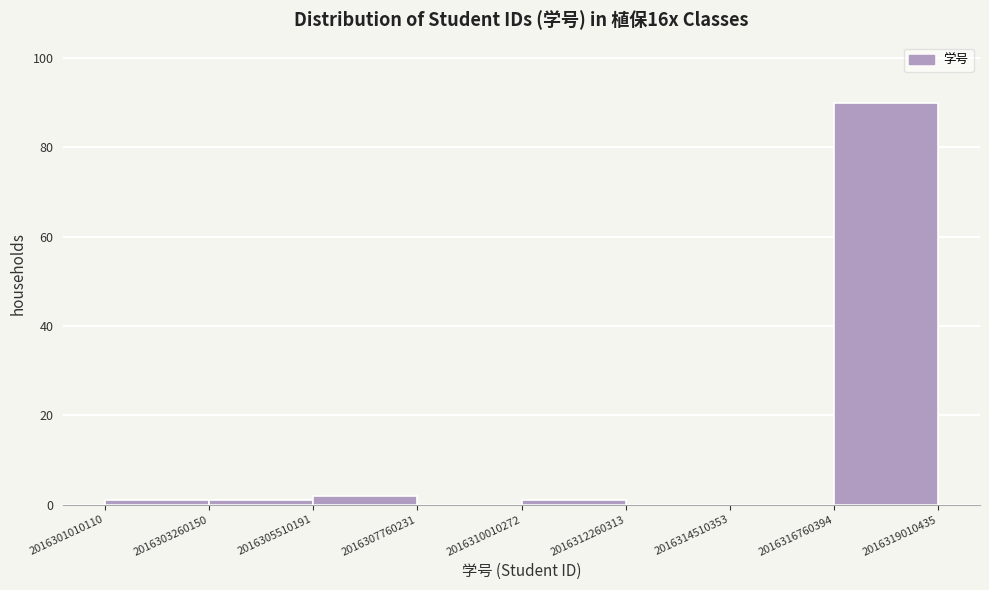

Reading left to right, list every bar in this chart as the range it spans on the x-axis followed by its height. The values are not printed on the chart, so give them approximately, as read against the axis.

2016301010110 to 2016303260150: under 2
2016303260150 to 2016305510191: under 2
2016305510191 to 2016307760231: 2
2016307760231 to 2016310010272: 0
2016310010272 to 2016312260313: under 2
2016312260313 to 2016314510353: 0
2016314510353 to 2016316760394: 0
2016316760394 to 2016319010435: 90